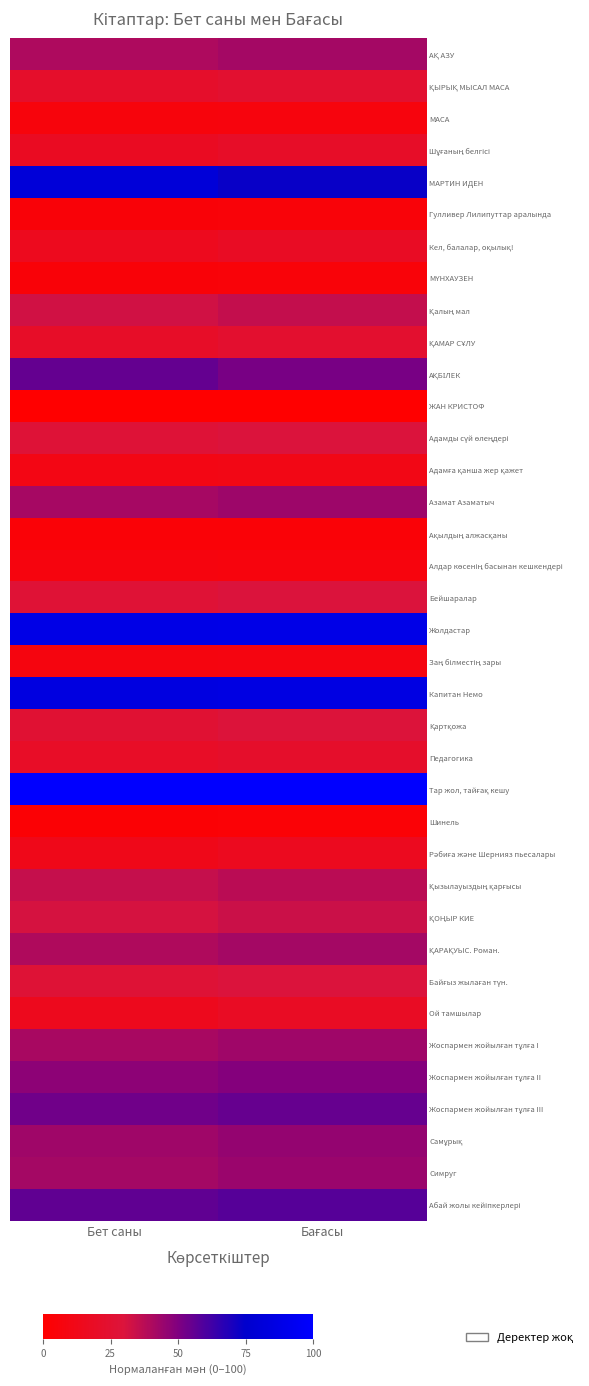

At which category is the sum across all series the highest?

Бағасы